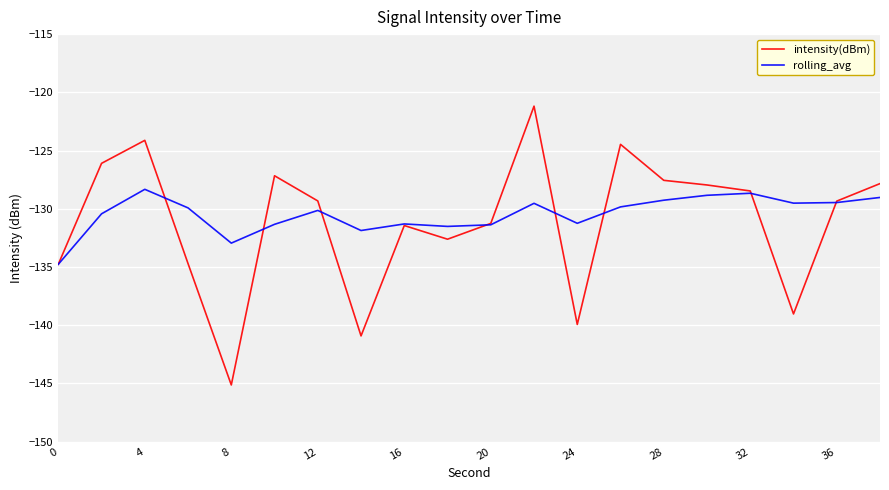

Which series has the largest total across all categories?

rolling_avg